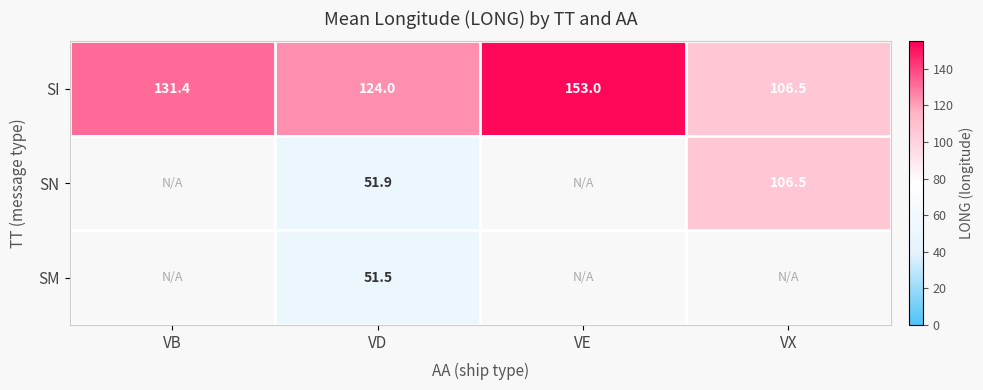

How many distinct data groups are displayed?

3